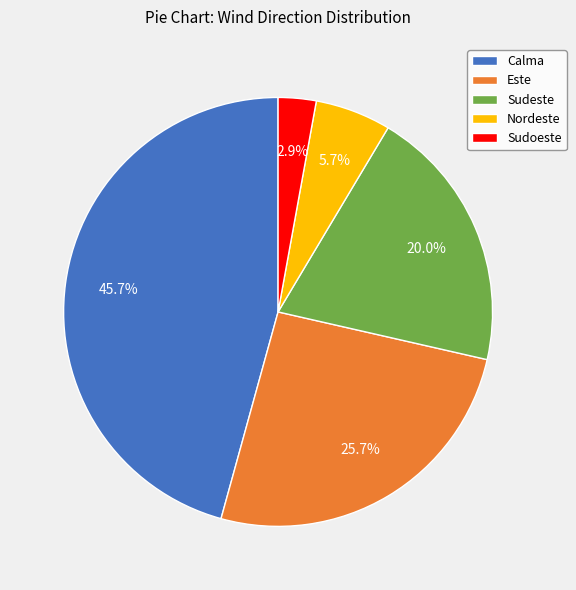

To the nearest percent, what percentage of the pie is Sudoeste?

3%